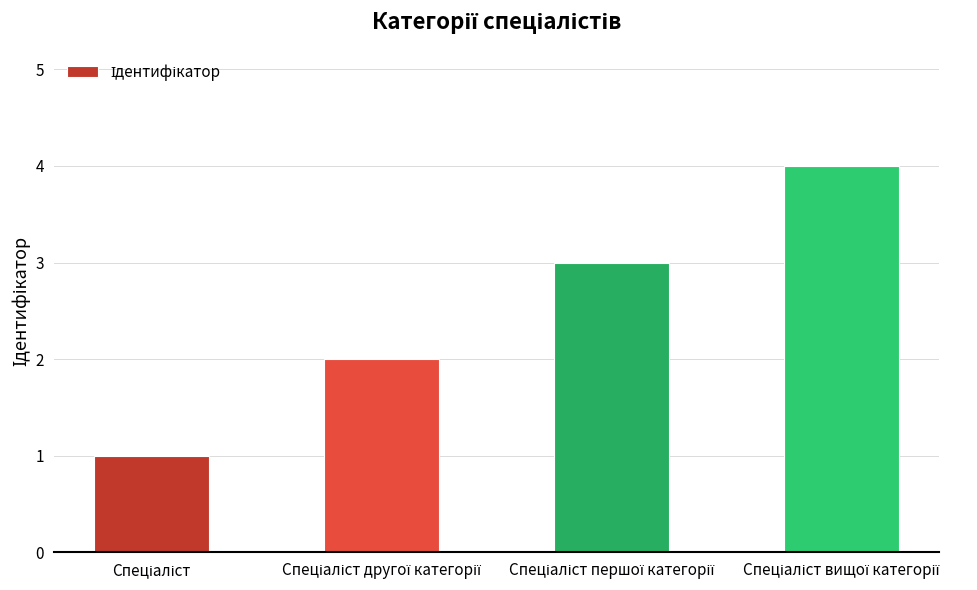

What is the difference between the maximum and minimum values?

3